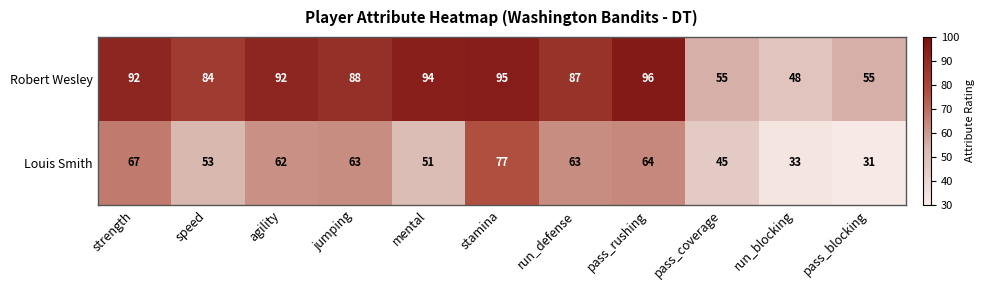

Which series has the largest range (max minus min)?

Robert Wesley